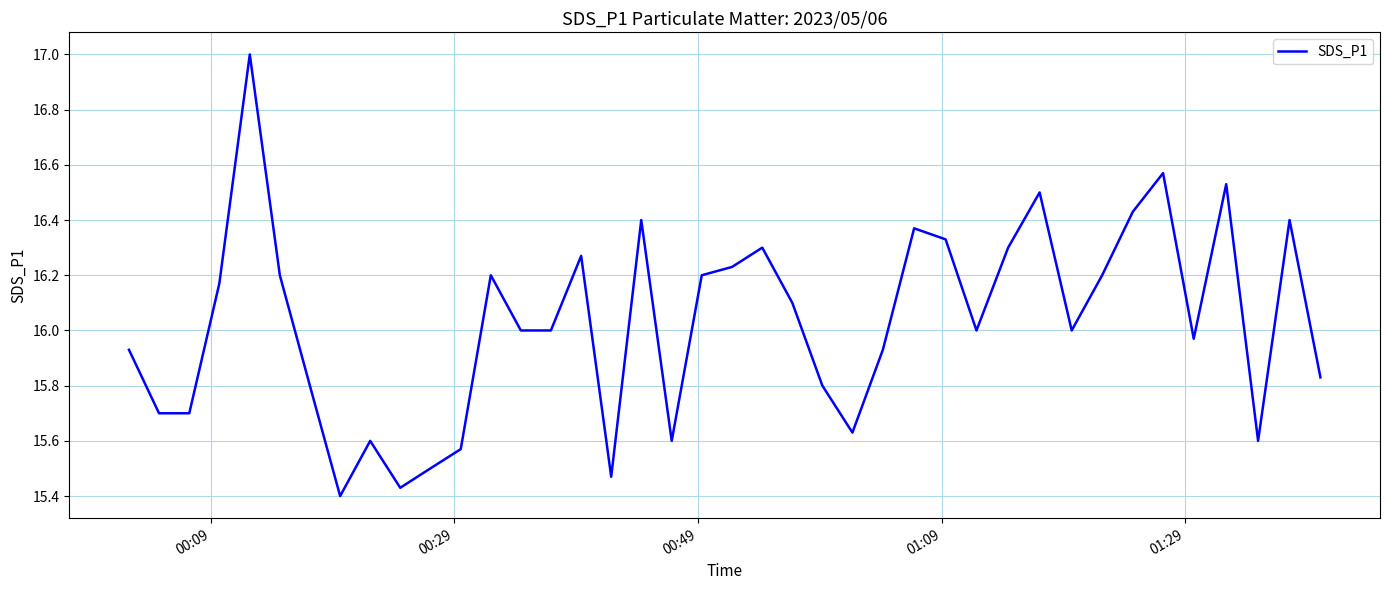

What is the greatest value displayed?

17.0